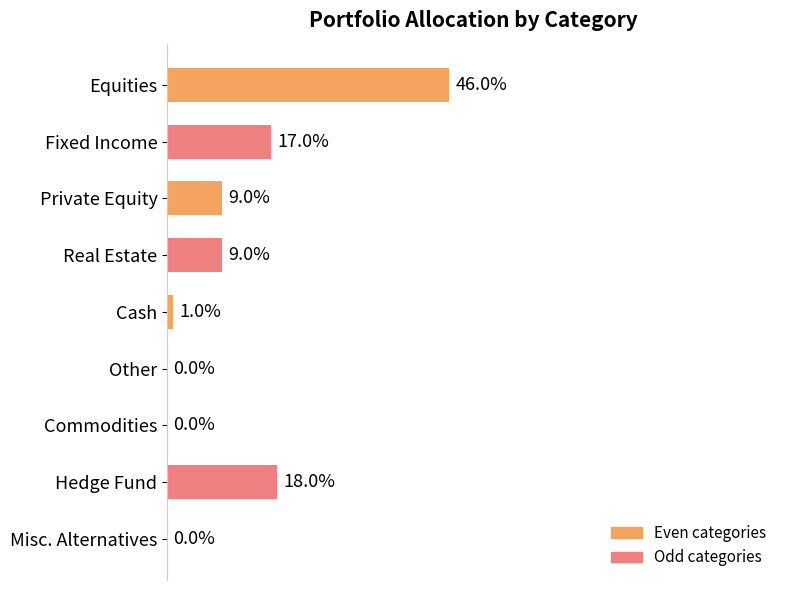

At which label is the value closest to 23?

Hedge Fund